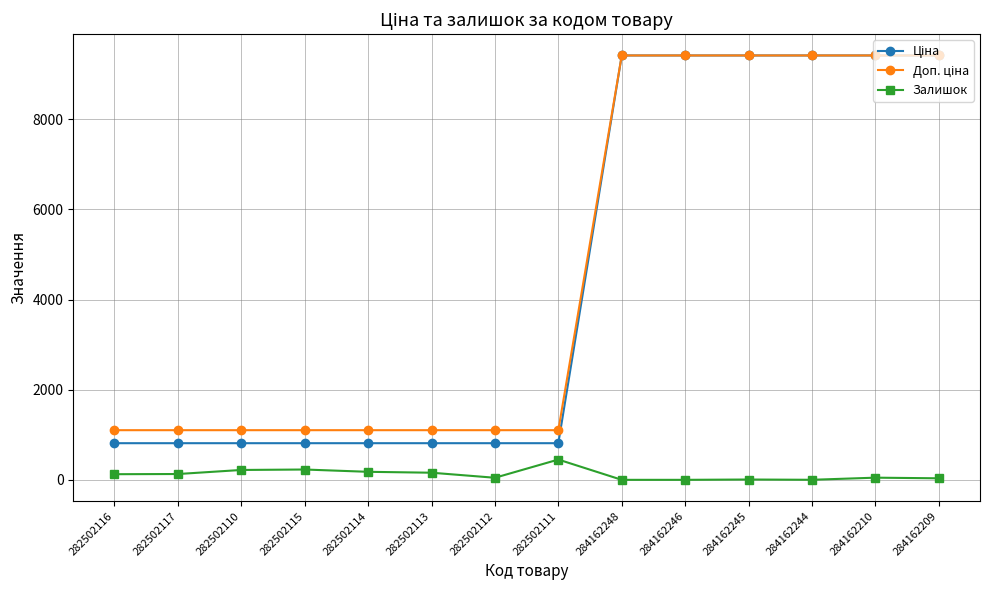

Does the chart display data point markers on the line(s)?

Yes